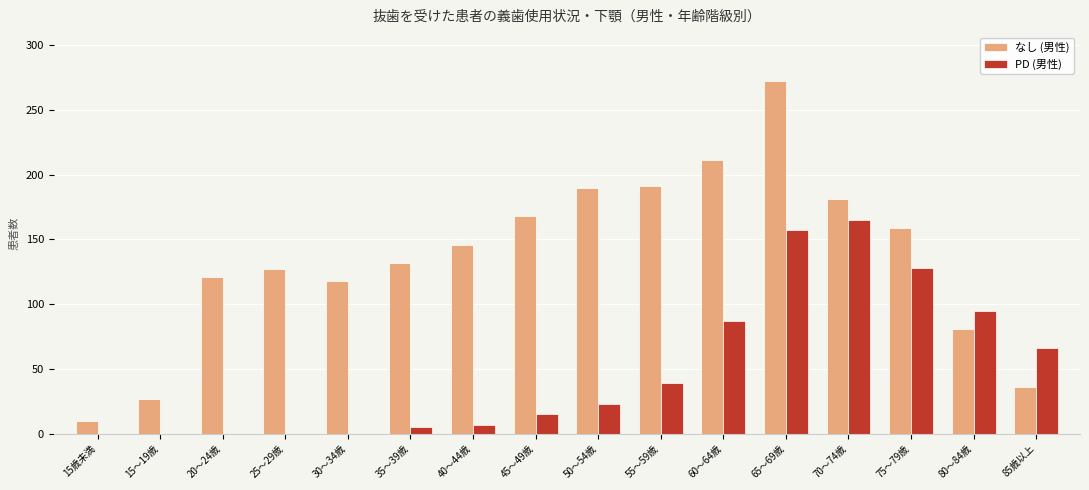

Which series has the largest total across all categories?

なし (男性)